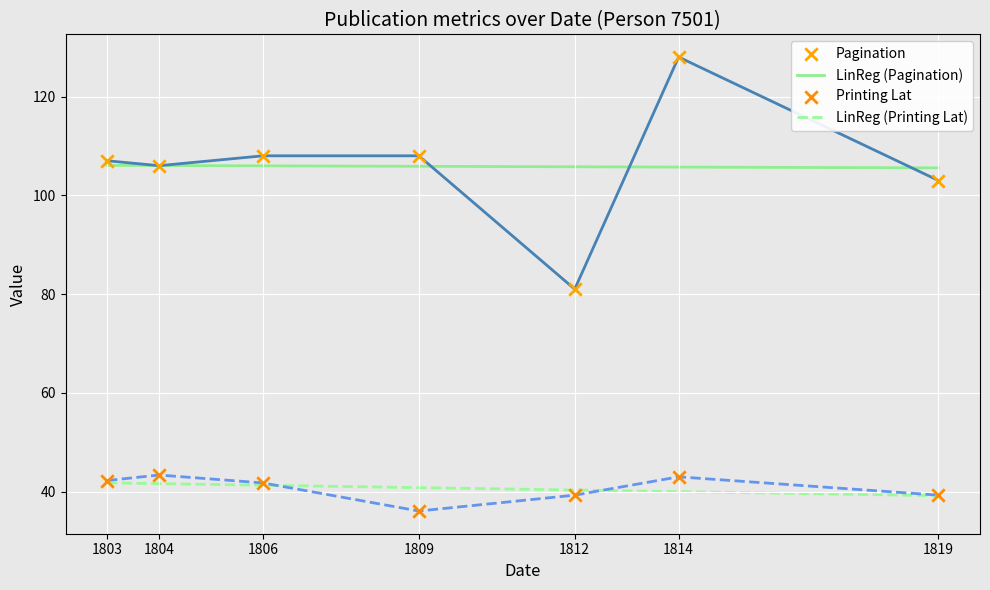

At how many categories does at least one series exceed 68?

7